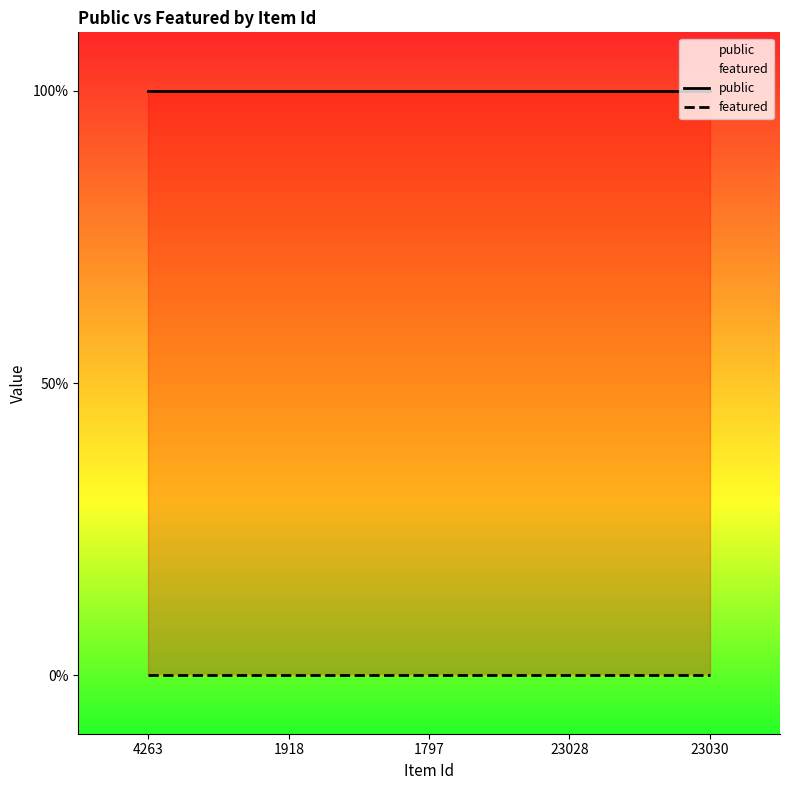

Rank the series by their average value, from lowest to highest.

featured, public